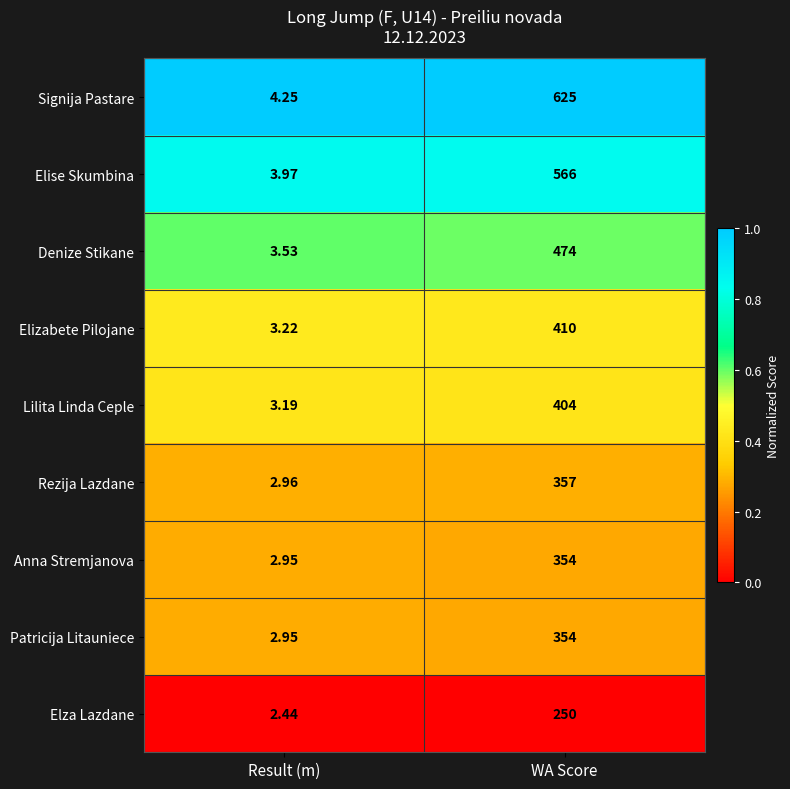

Which series changed the most between Result (m) and WA Score?

Signija Pastare